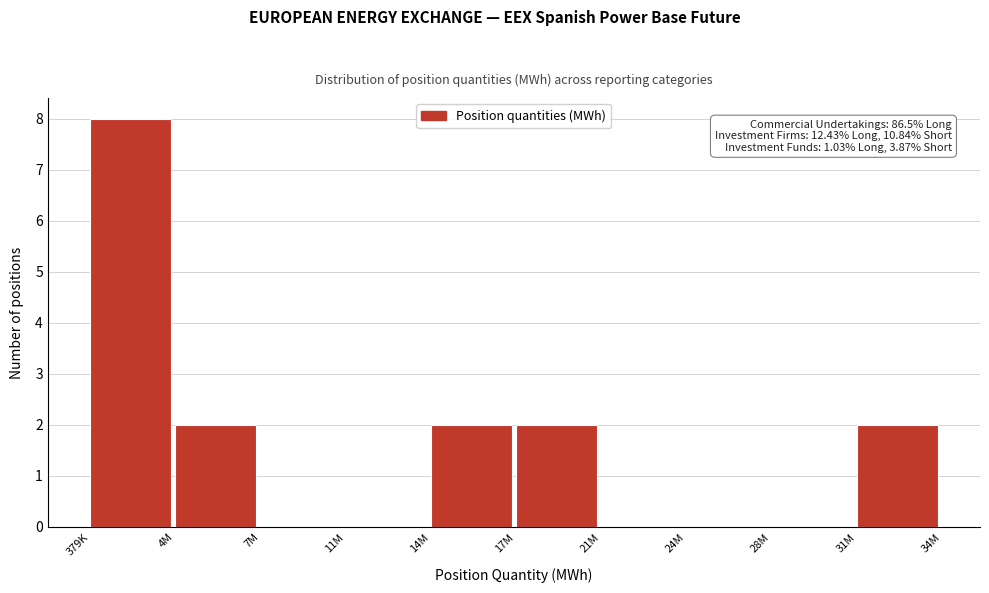

Reading left to right, list all the values displayed in this chart.

379K=8	4M=2	7M=0	11M=0	14M=2	17M=2	21M=0	24M=0	28M=0	31M=2